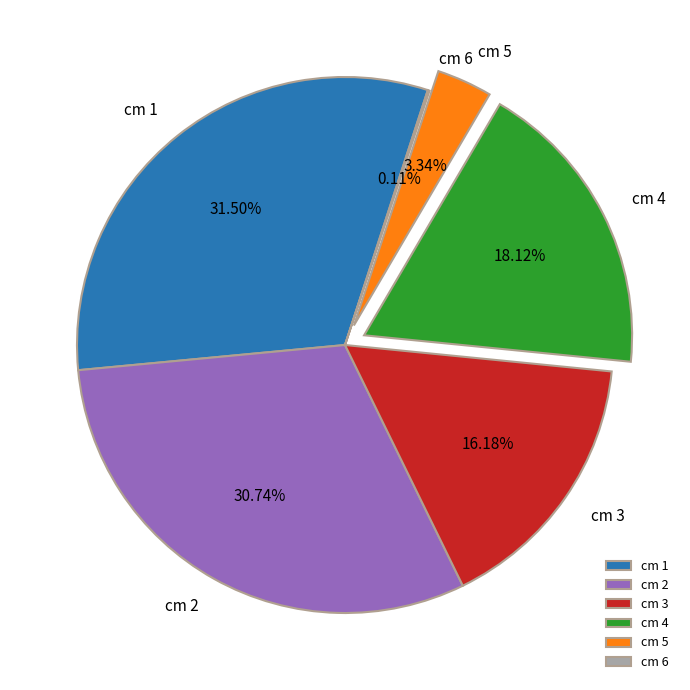

Is there a majority slice in this chart?

No